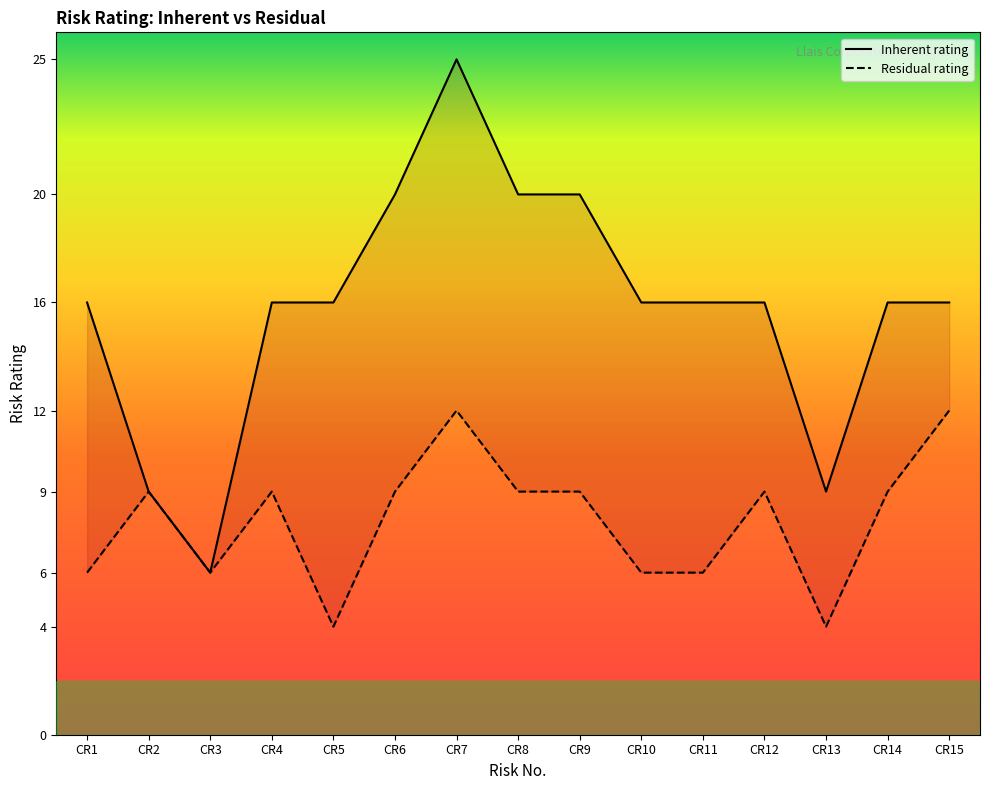

What is the sum of the Residual rating values at CR9 and CR6?

18